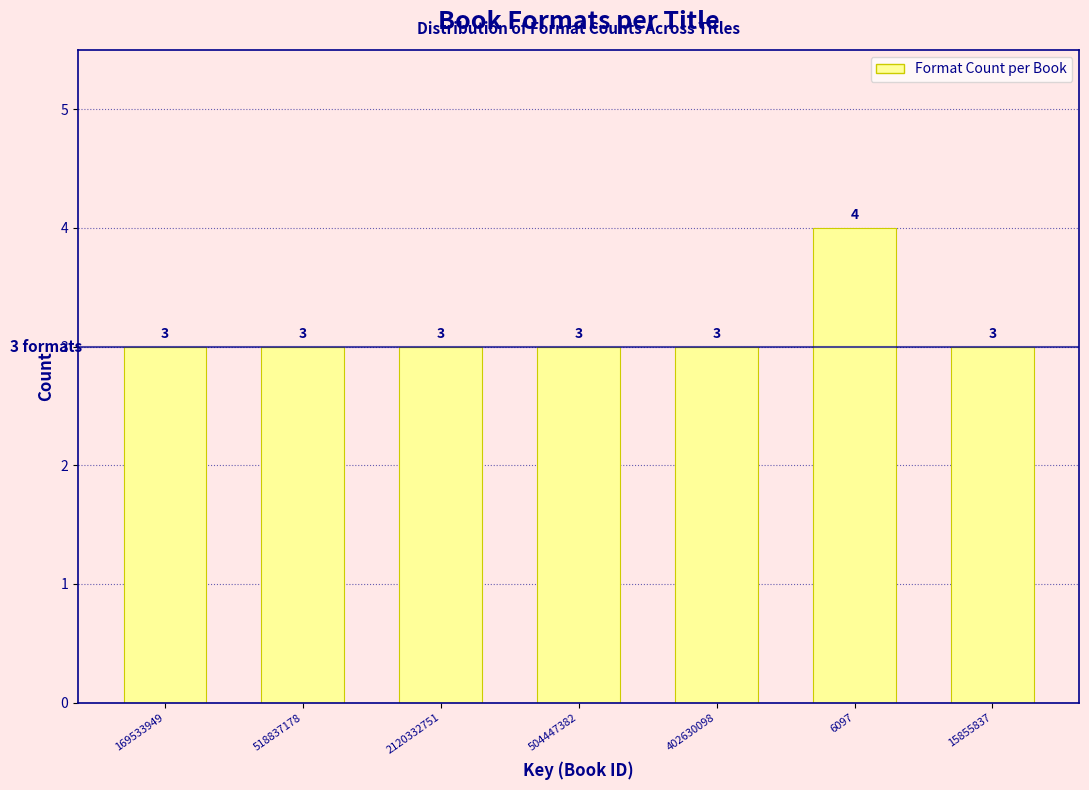

Reading left to right, list all the values displayed in this chart.

3	3	3	3	3	4	3